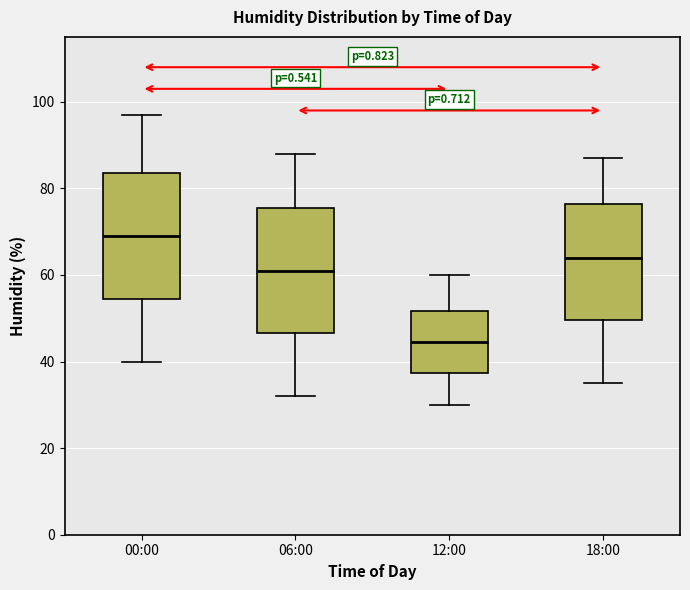

Where does the lower whisker of the box for 12:00 end on the y-axis? The values are not printed on the chart, so give them approximately, as read against the axis.

30